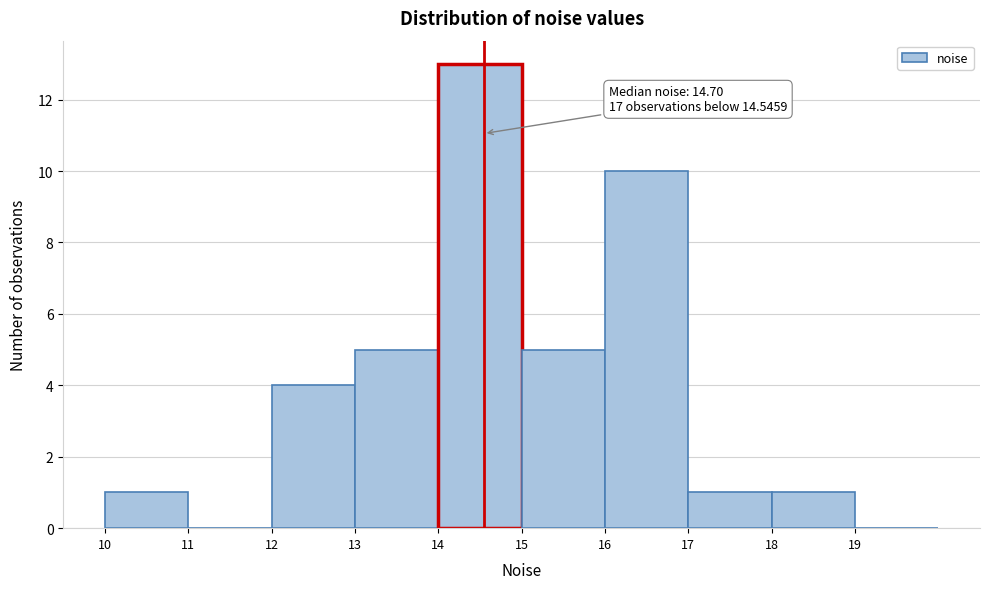

Which range on the x-axis has the tallest bar?

14 to 15